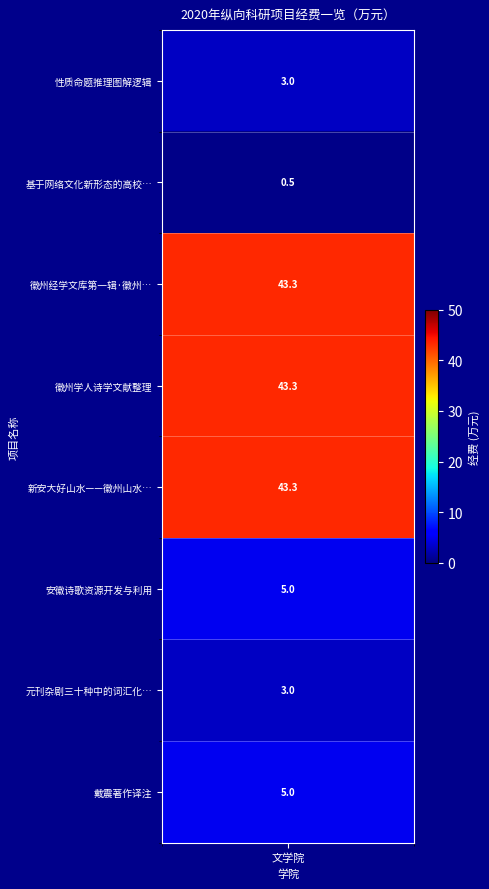

Rank the categories by value from lowest to highest.

1, 0, 6, 5, 7, 2, 3, 4